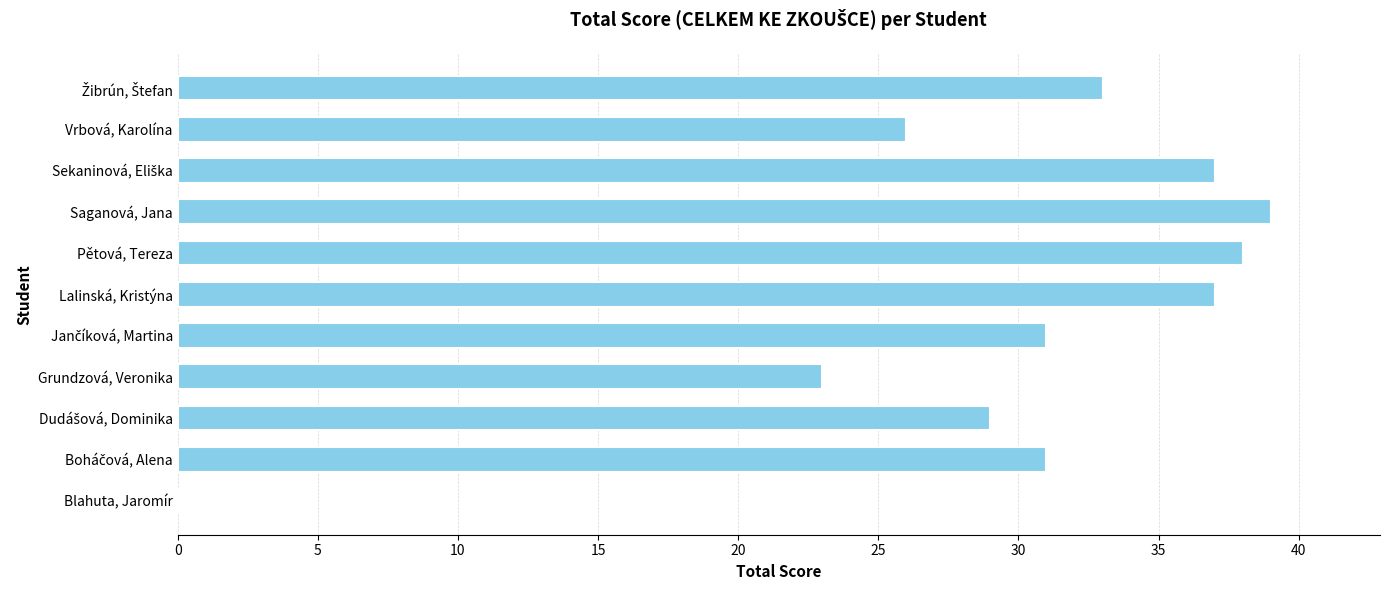

What is the greatest value displayed?

39